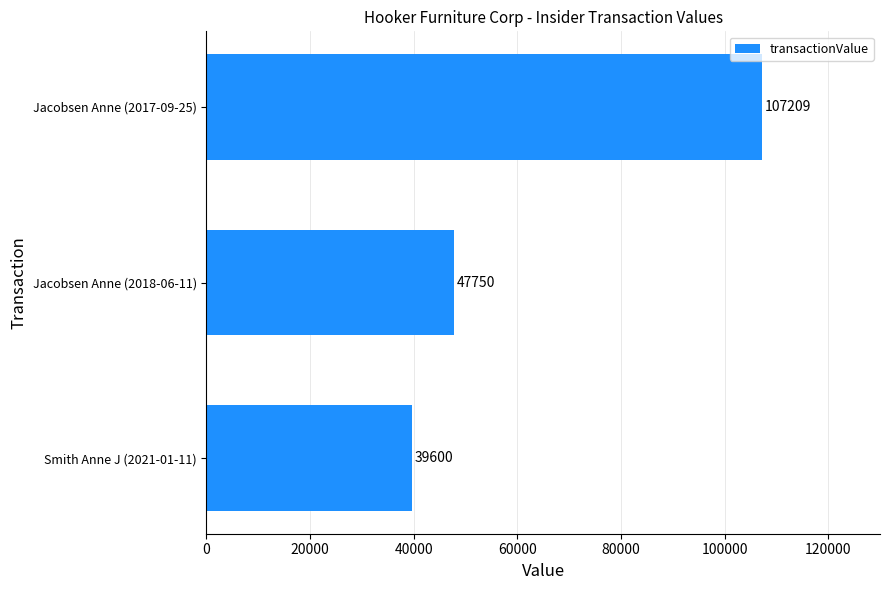

Reading bottom to top, extract all data points from this chart.

39600	47750	107209